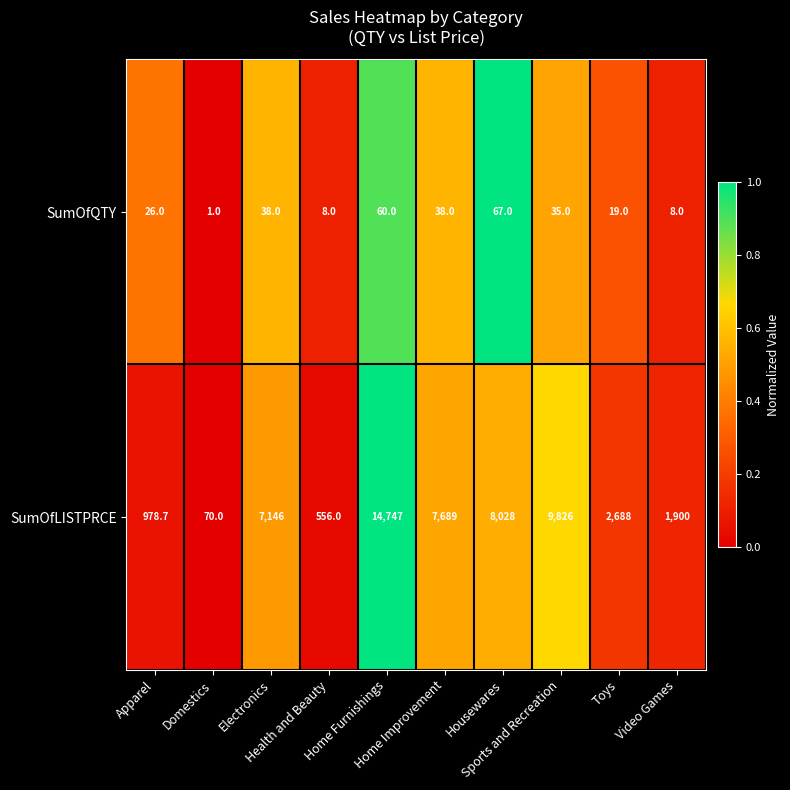

How many values in the SumOfLISTPRCE series are below 7146?

5